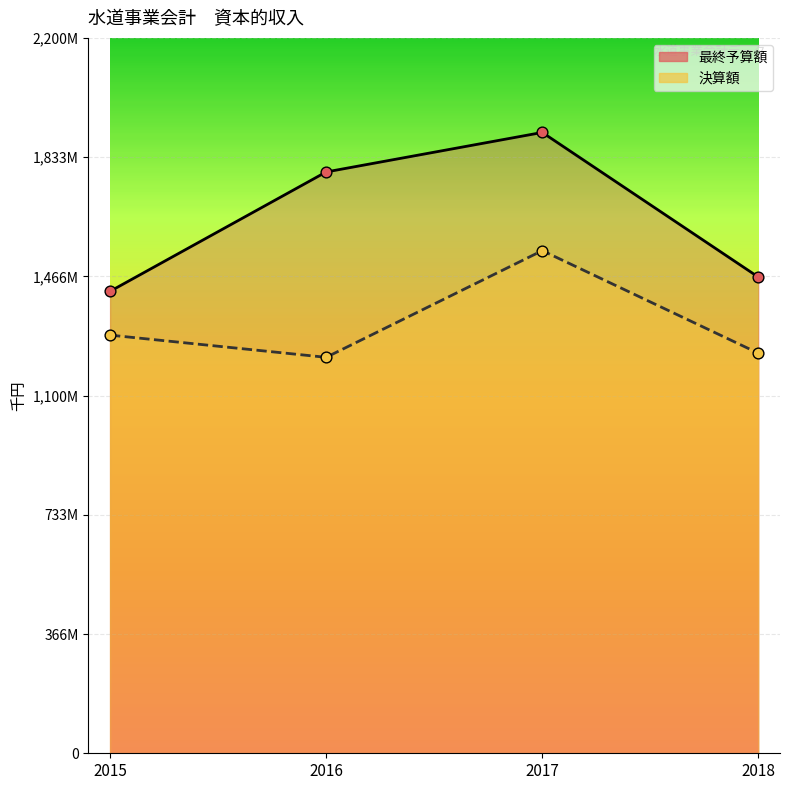

At which category is the sum across all series the highest?

2017